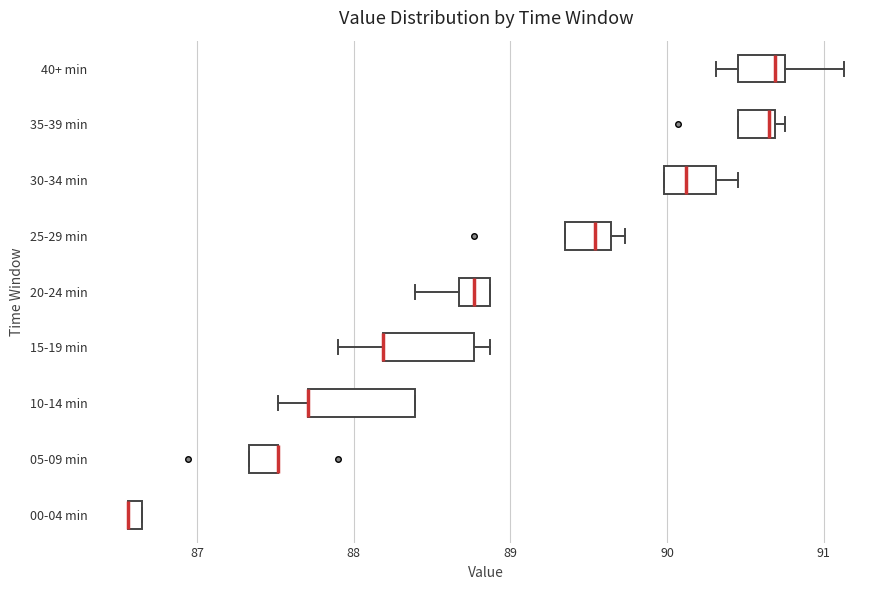

Where does the median line of the box for 25-29 min sit on the x-axis? The values are not printed on the chart, so give them approximately, as read against the axis.

89.5